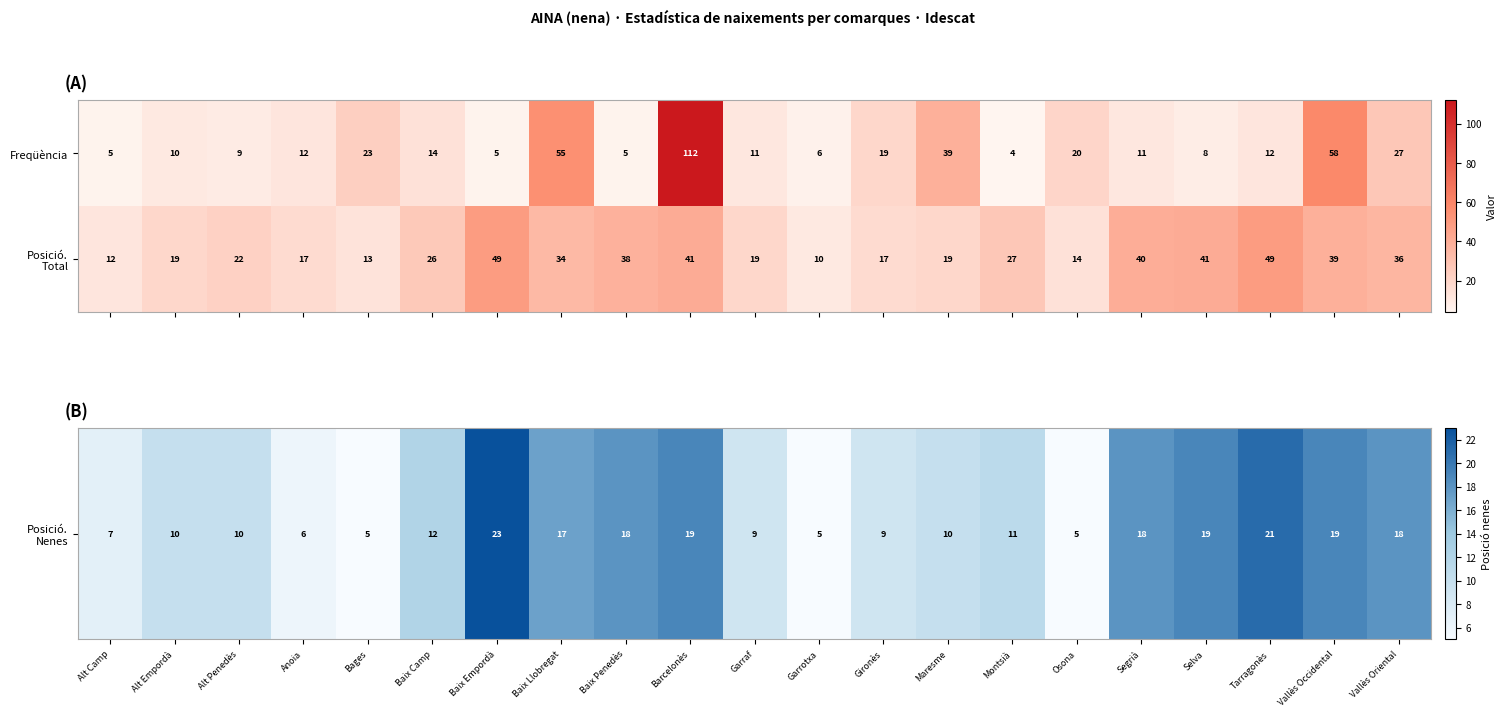

What is the maximum value shown in the chart?

112